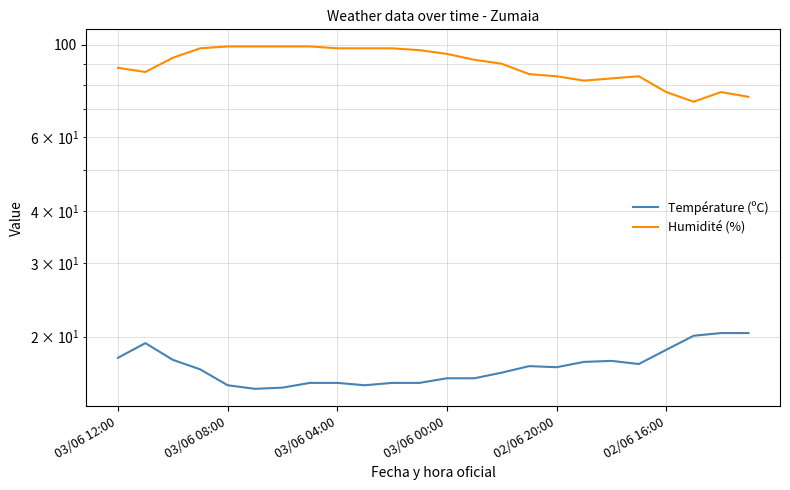

How many values in the Température (ºC) series exceed 16?

14